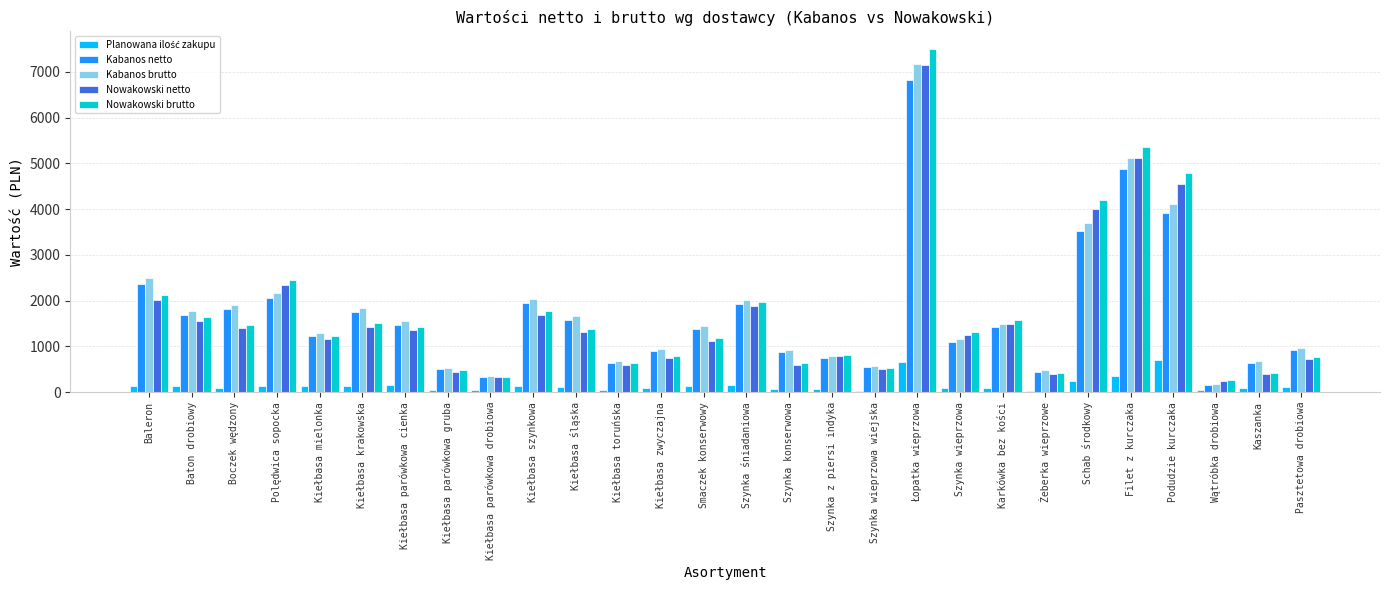

True or false: Kabanos brutto has a value of 1911.0 at Boczek wędzony.

True